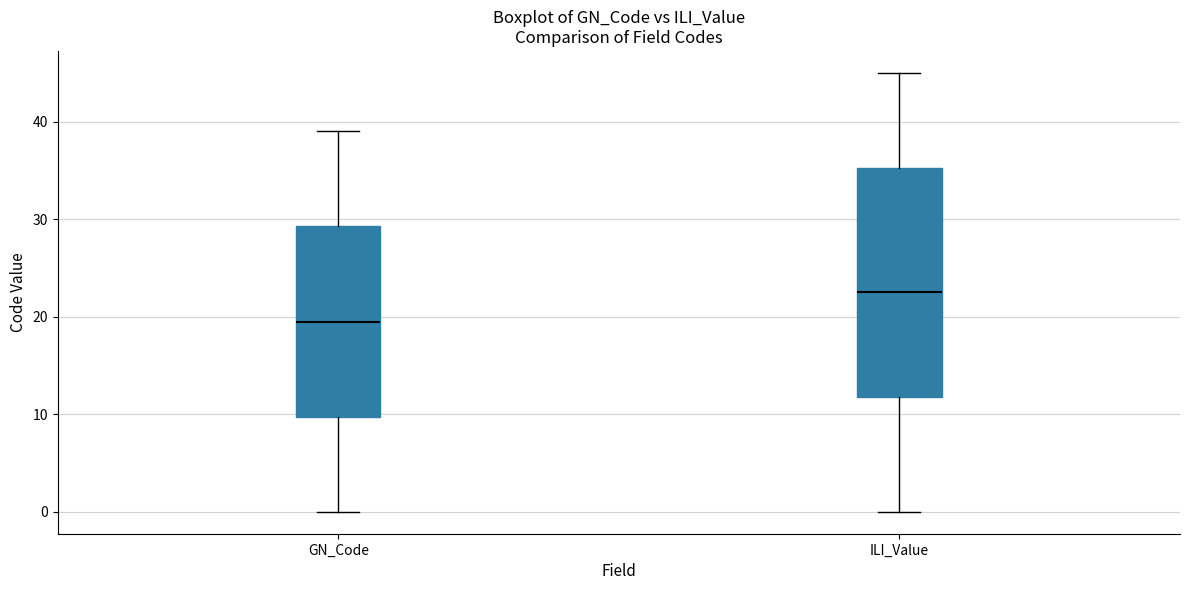

Reading left to right, transcribe this box plot: for each box, give where its median line is, the range the box spans, and where its two whiskers end, as read against the y-axis. The values are not printed on the chart, so give them approximately, as read against the axis.

GN_Code: median 20, box 10 to 29, whiskers 0 to 39
ILI_Value: median 23, box 12 to 35, whiskers 0 to 45